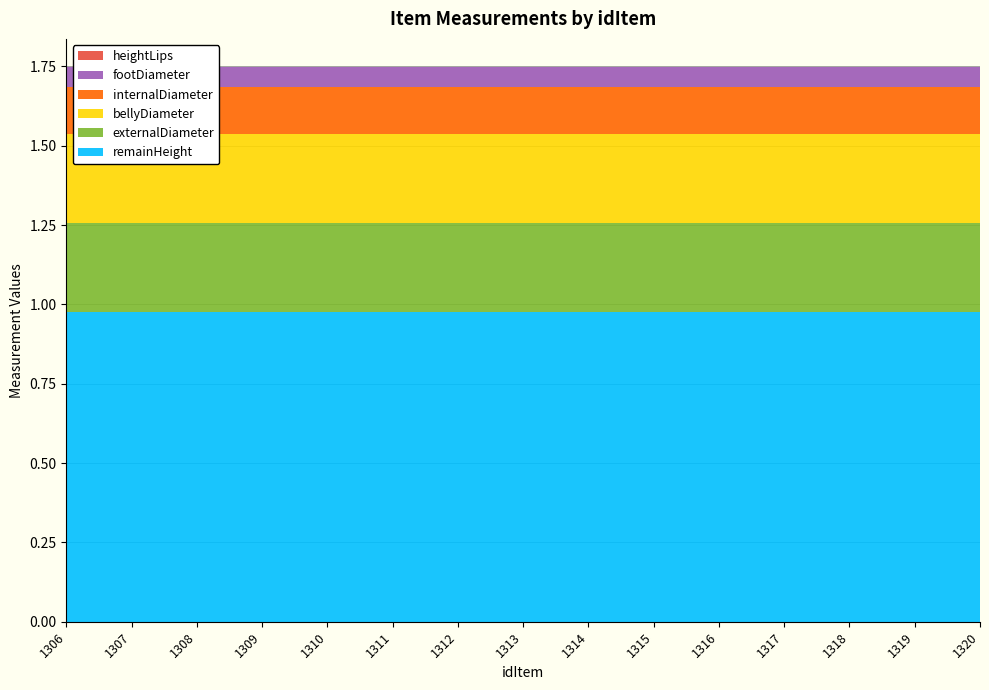

Reading left to right, transcribe all the data shown in this chart.

remainHeight: 1306=1.0	1307=1.0	1308=1.0	1309=1.0	1310=1.0	1311=1.0	1312=1.0	1313=1.0	1314=1.0	1315=1.0	1316=1.0	1317=1.0	1318=1.0	1319=1.0	1320=1.0
externalDiameter: 1306=0.3	1307=0.3	1308=0.3	1309=0.3	1310=0.3	1311=0.3	1312=0.3	1313=0.3	1314=0.3	1315=0.3	1316=0.3	1317=0.3	1318=0.3	1319=0.3	1320=0.3
bellyDiameter: 1306=0.3	1307=0.3	1308=0.3	1309=0.3	1310=0.3	1311=0.3	1312=0.3	1313=0.3	1314=0.3	1315=0.3	1316=0.3	1317=0.3	1318=0.3	1319=0.3	1320=0.3
internalDiameter: 1306=0.1	1307=0.1	1308=0.1	1309=0.1	1310=0.1	1311=0.1	1312=0.1	1313=0.1	1314=0.1	1315=0.1	1316=0.1	1317=0.1	1318=0.1	1319=0.1	1320=0.1
footDiameter: 1306=0.1	1307=0.1	1308=0.1	1309=0.1	1310=0.1	1311=0.1	1312=0.1	1313=0.1	1314=0.1	1315=0.1	1316=0.1	1317=0.1	1318=0.1	1319=0.1	1320=0.1
heightLips: 1306=0.0	1307=0.0	1308=0.0	1309=0.0	1310=0.0	1311=0.0	1312=0.0	1313=0.0	1314=0.0	1315=0.0	1316=0.0	1317=0.0	1318=0.0	1319=0.0	1320=0.0